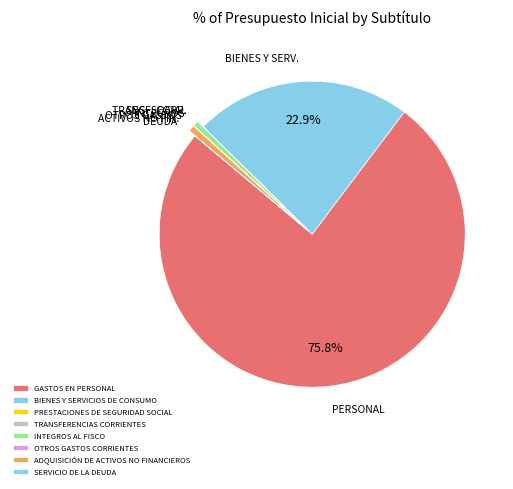

Which has a higher value, ADQUISICIÓN DE ACTIVOS NO FINANCIEROS or PRESTACIONES DE SEGURIDAD SOCIAL?

ADQUISICIÓN DE ACTIVOS NO FINANCIEROS